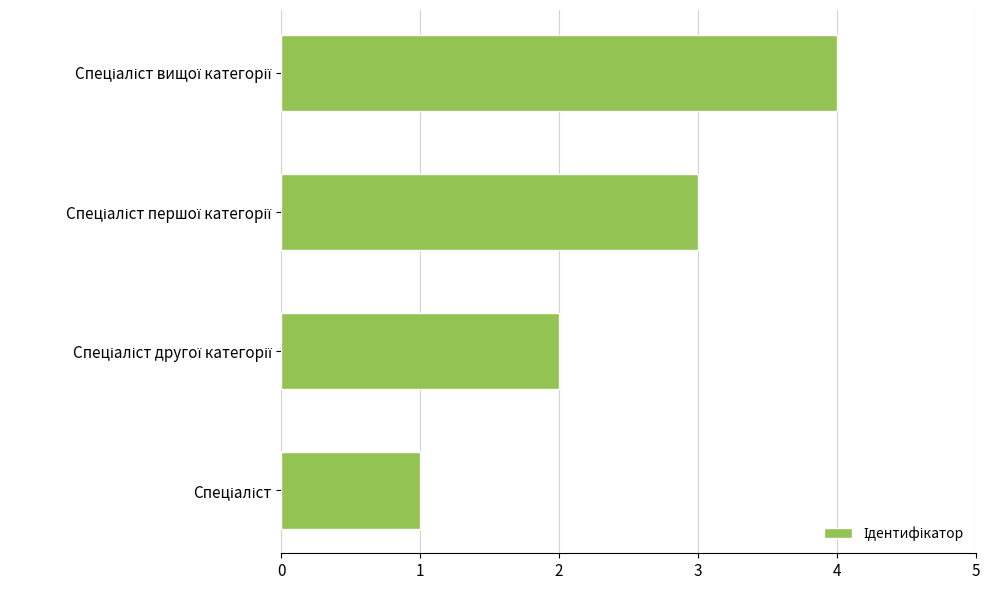

What is the difference between the maximum and minimum values?

3